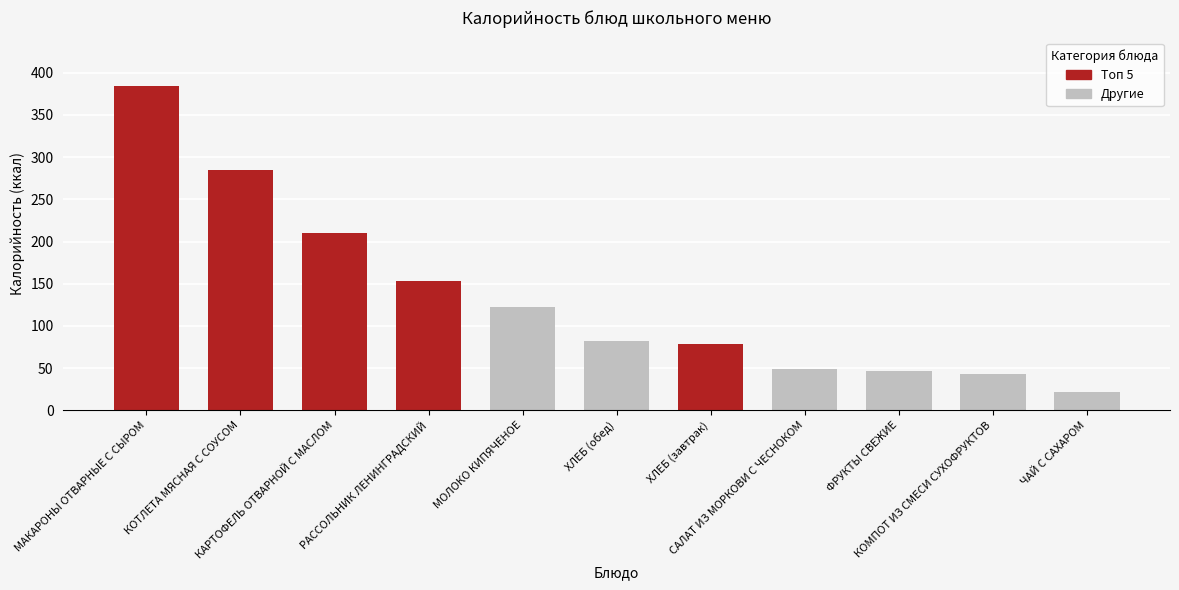

Which category has the highest value across all series?

МАКАРОНЫ ОТВАРНЫЕ С СЫРОМ